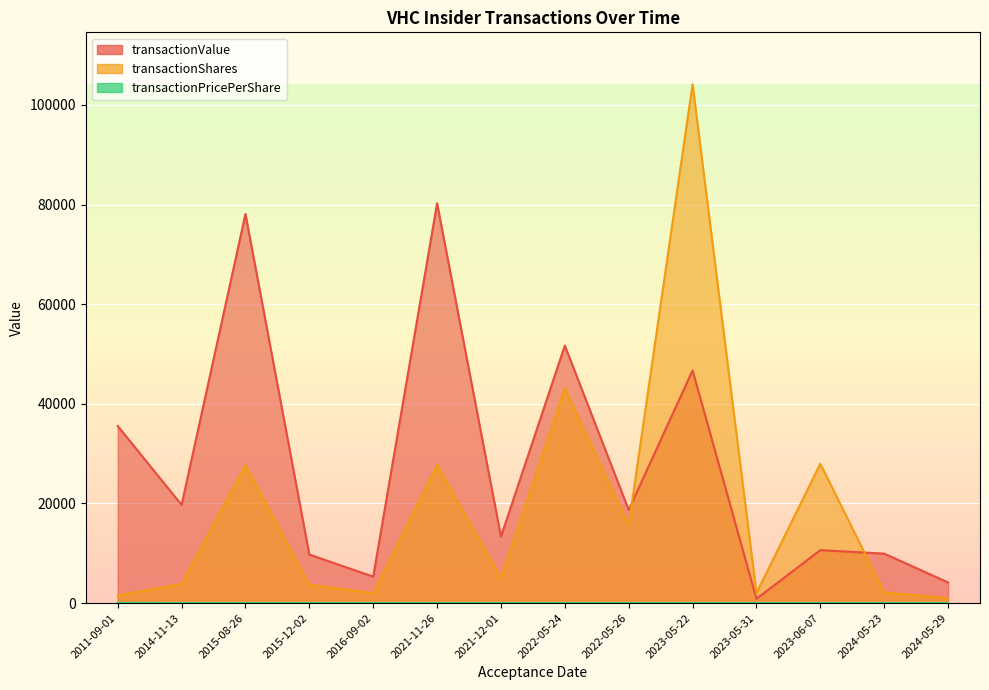

List the labels in order of transactionPricePerShare value, smallest first.

2023-06-07, 2023-05-31, 2023-05-22, 2022-05-26, 2022-05-24, 2016-09-02, 2015-12-02, 2021-12-01, 2015-08-26, 2021-11-26, 2024-05-29, 2024-05-23, 2014-11-13, 2011-09-01